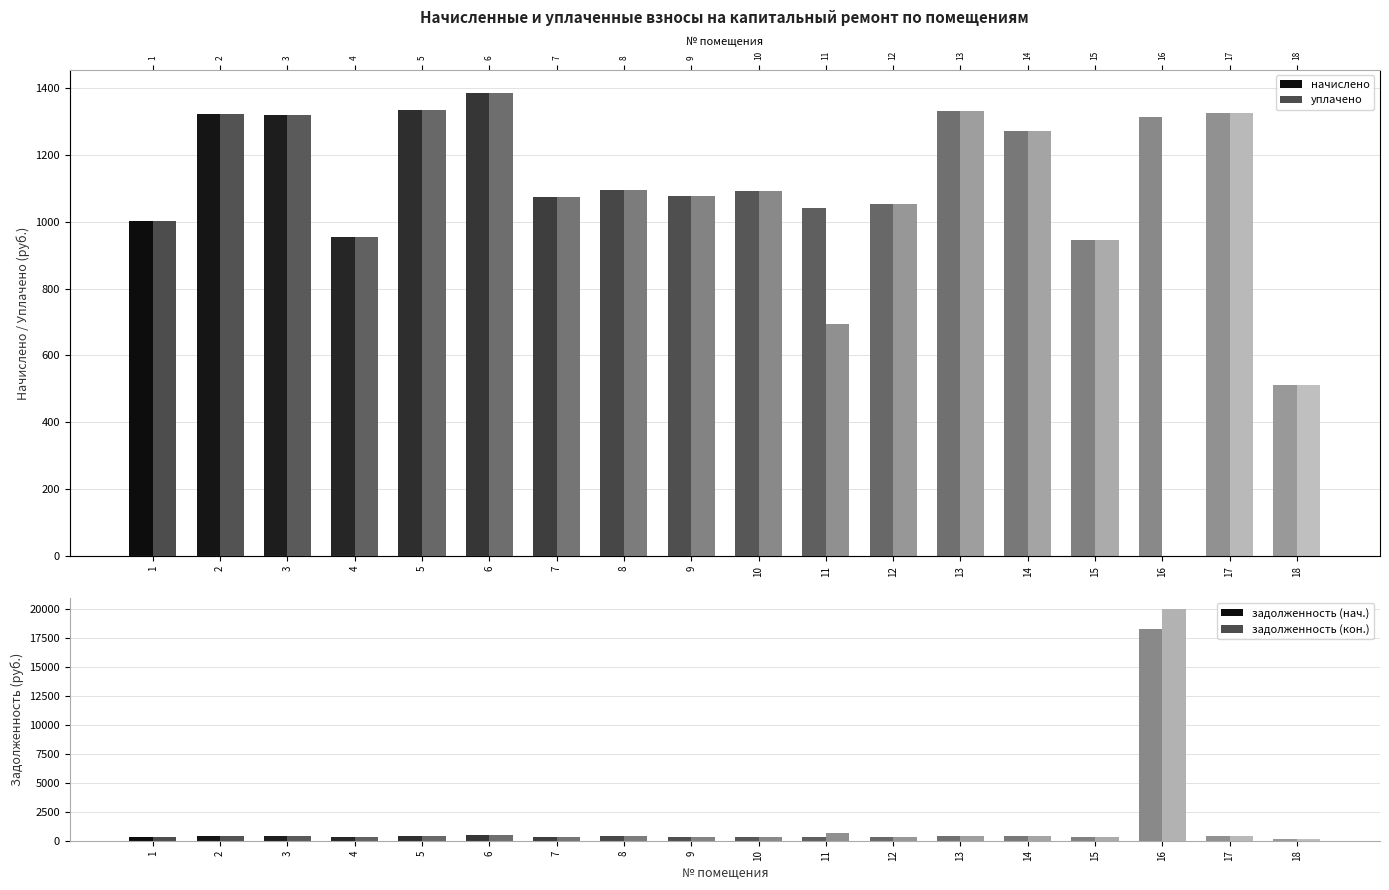

What is the difference between the maximum and minimum values in the начислено series?

872.6